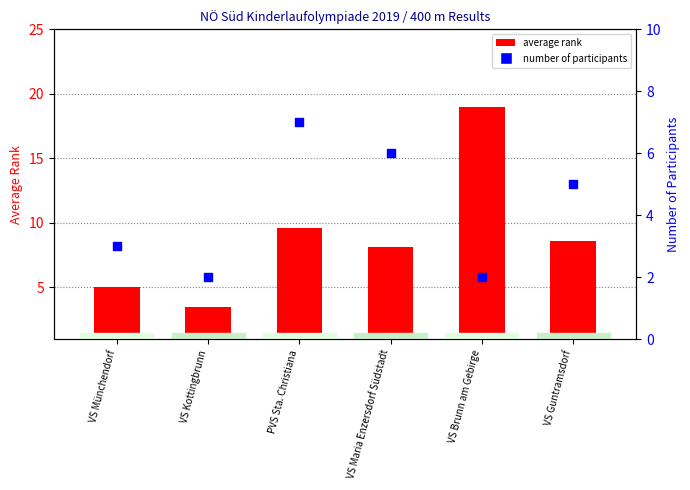

At which category is the sum across all series the highest?

VS Brunn am Gebirge